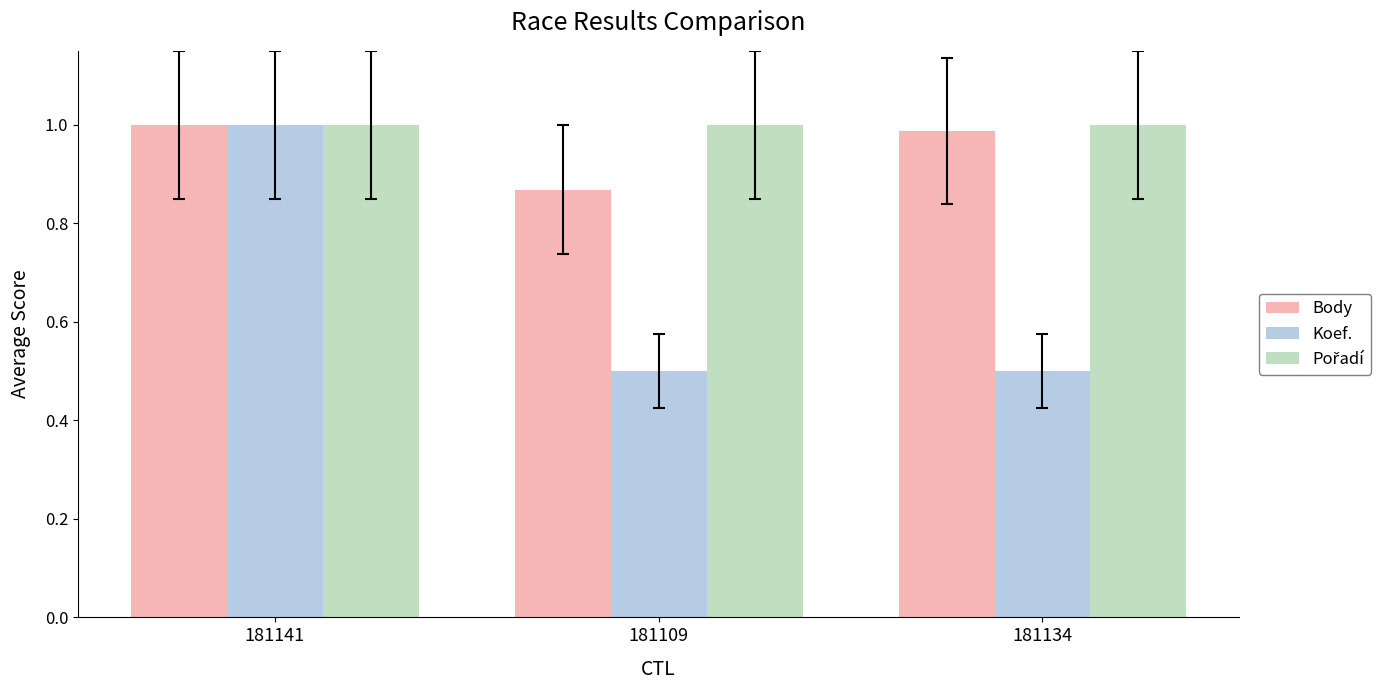

Which category has the highest value in the Body series?

181141